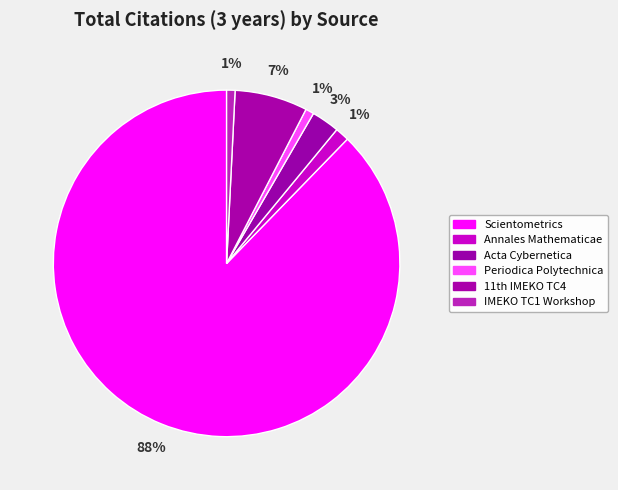

How many slices are in this pie chart?

6